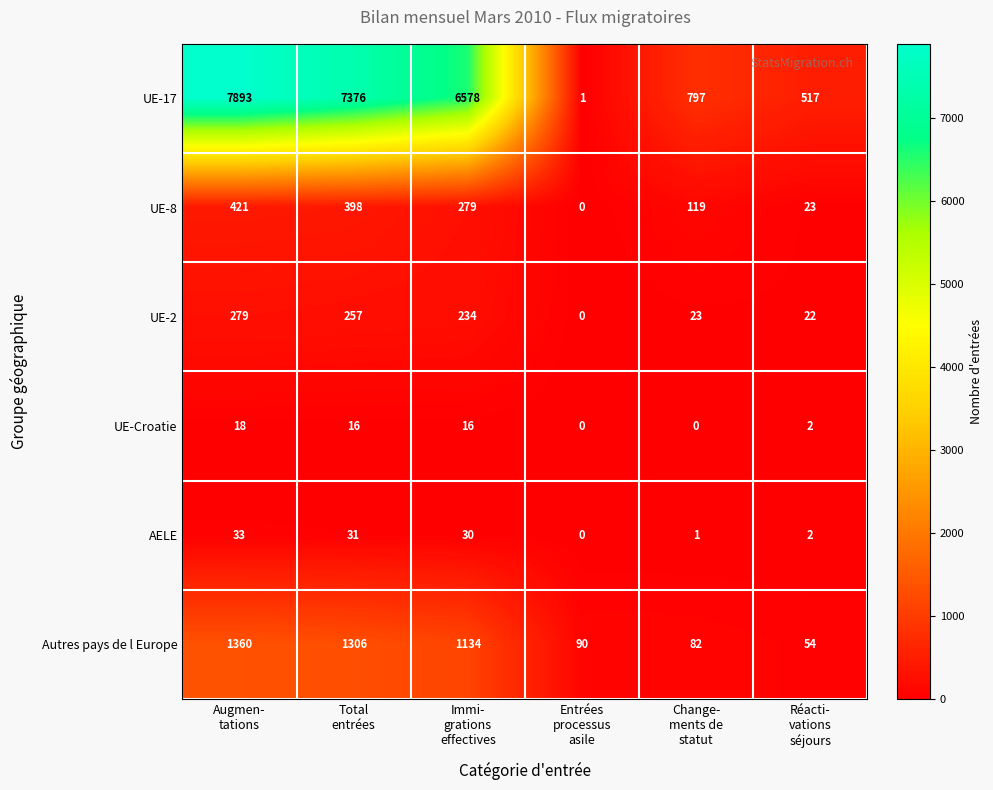

What is the total value across all series at Entrées
processus
asile?

91